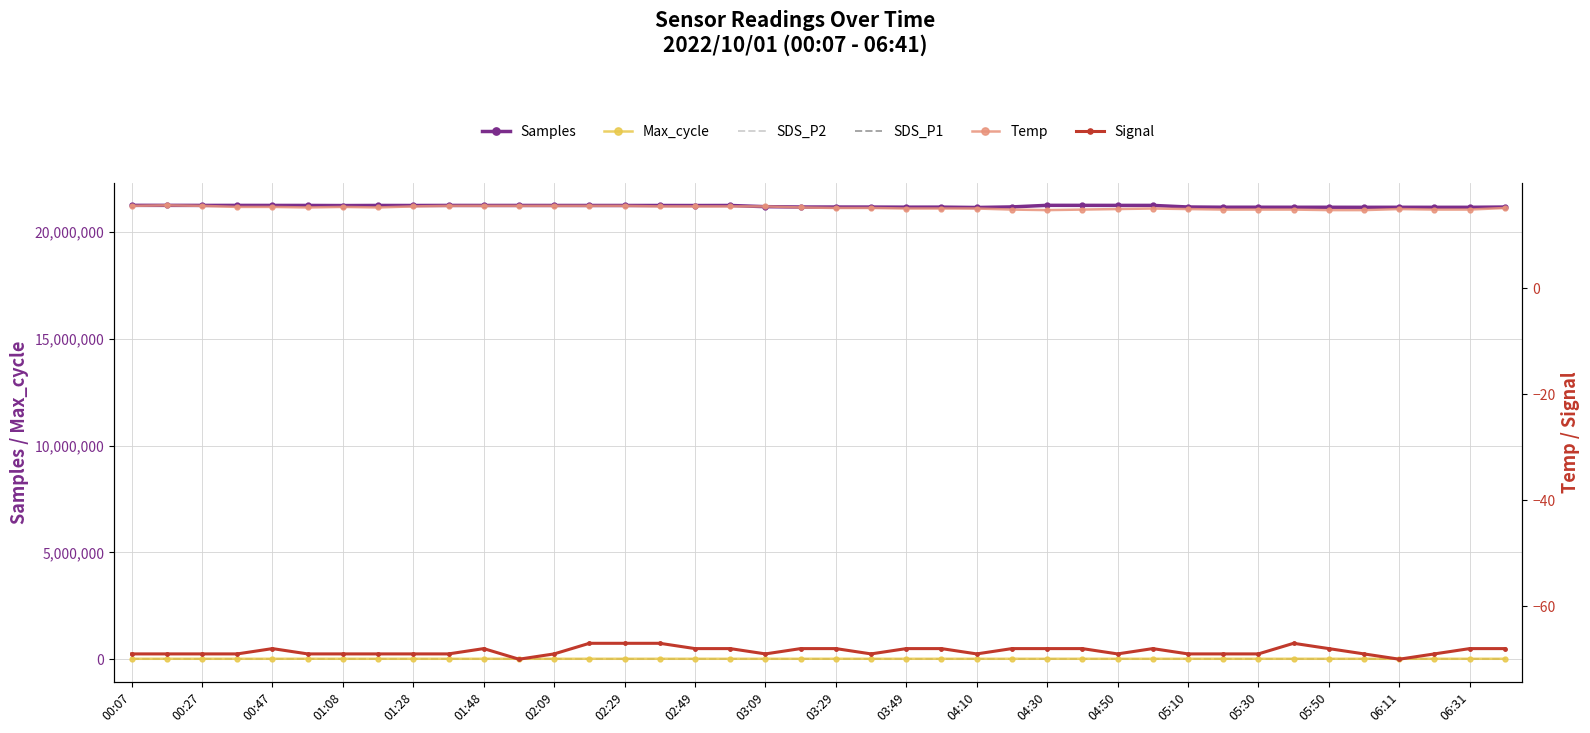

How many lines are shown in the chart?

6